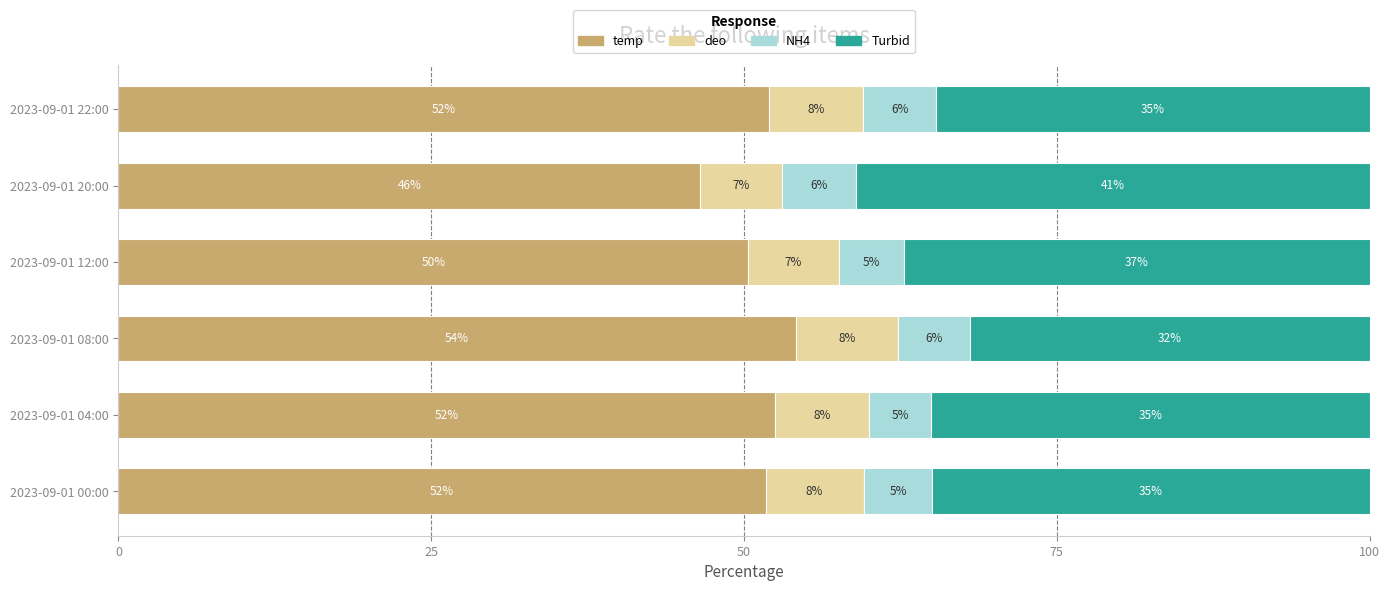

What is the lowest value of the temp series?

46.5